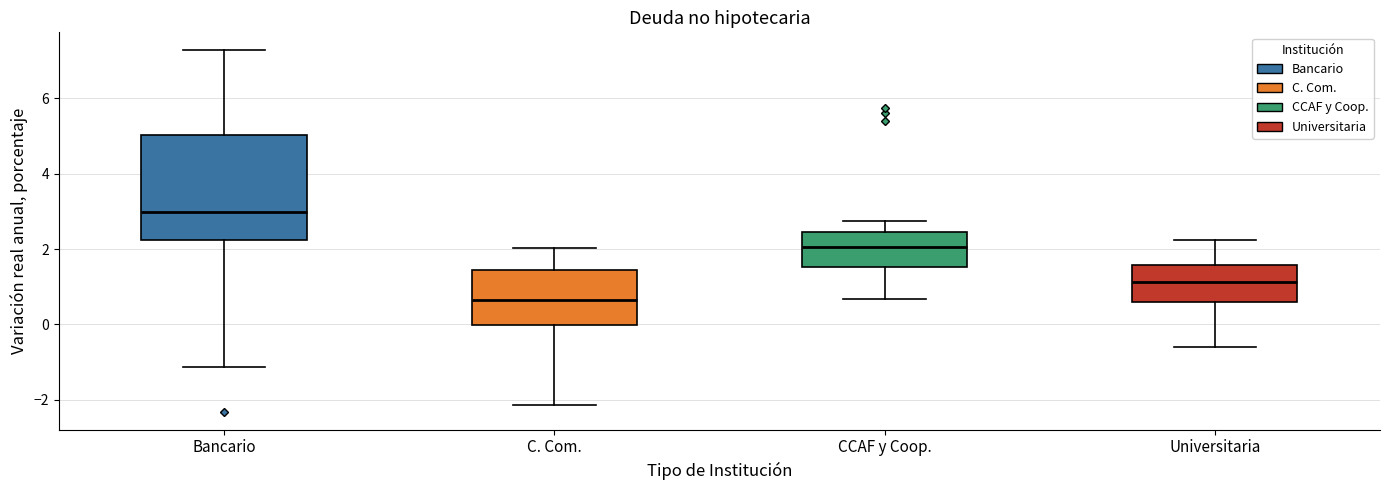

Which box's median line is the highest?

Bancario